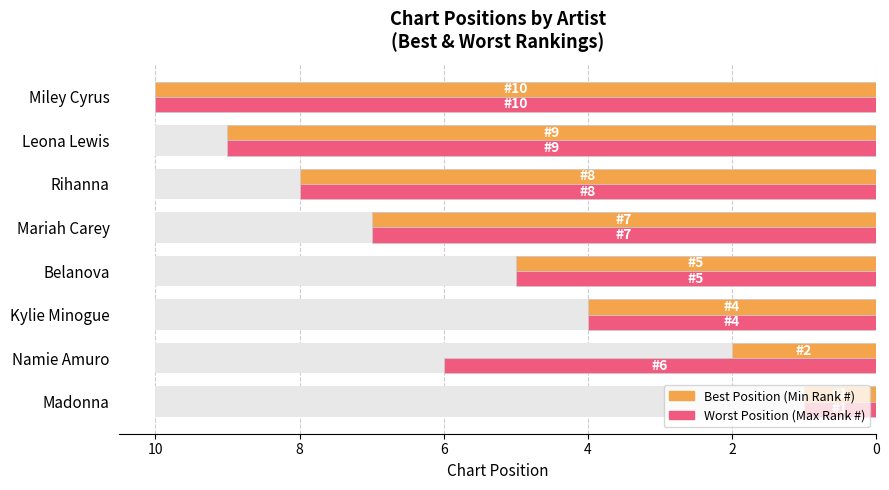

How many series are shown in this chart?

2